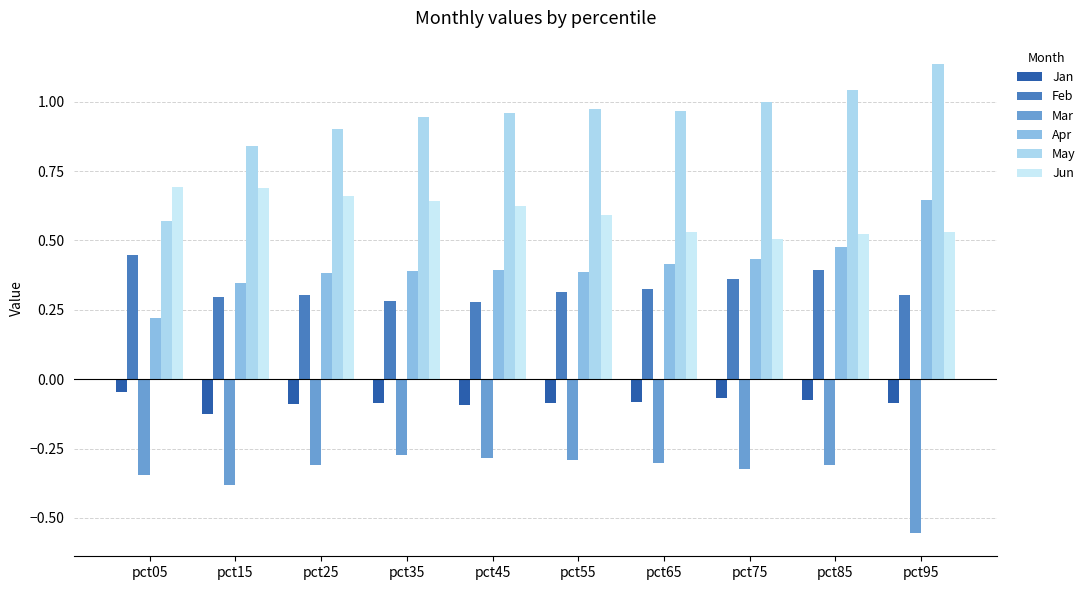

What is the approximate value of Jun at pct15?

0.7